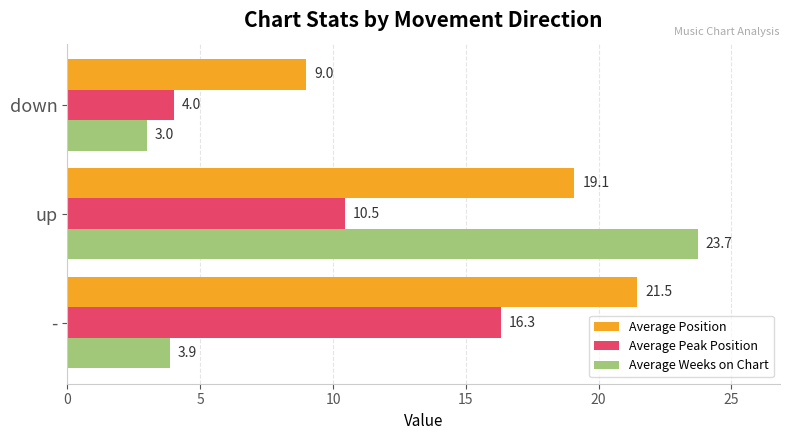

At which category is the sum across all series the highest?

up